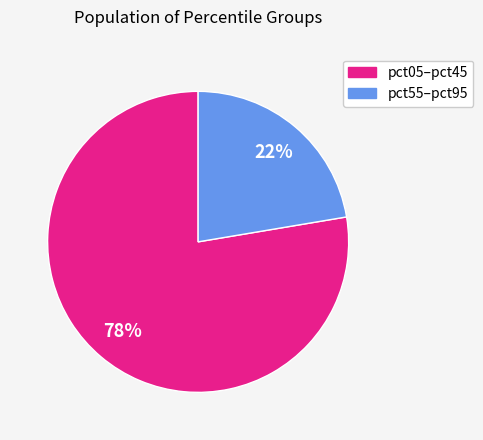

Is it true that pct55–pct95 is 32% of the pie?

False